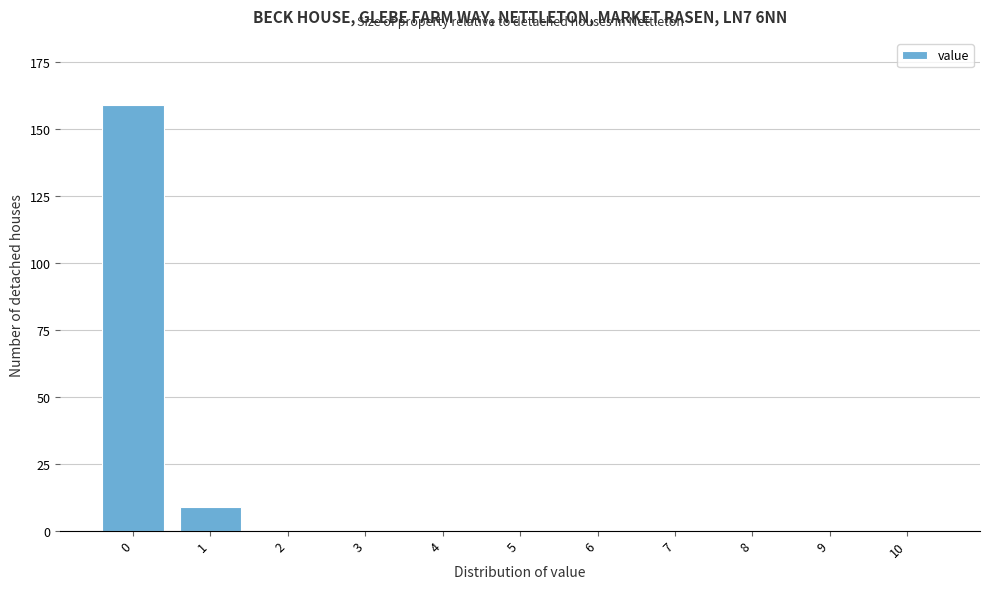

Reading right to left, transcribe all the data shown in this chart.

10=0	9=0	8=0	7=0	6=0	5=0	4=0	3=0	2=0	1=9	0=159